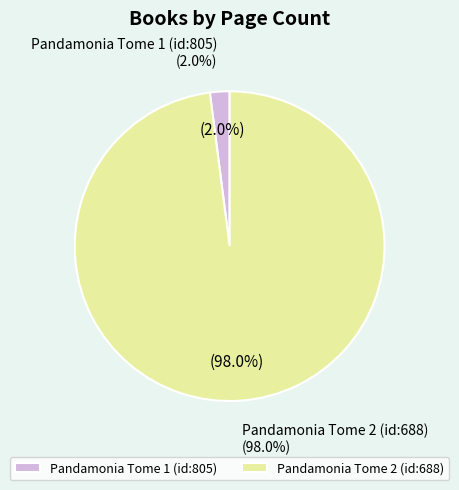

Between Pandamonia Tome 1 (id:805) and Pandamonia Tome 2 (id:688), which is larger?

Pandamonia Tome 2 (id:688)